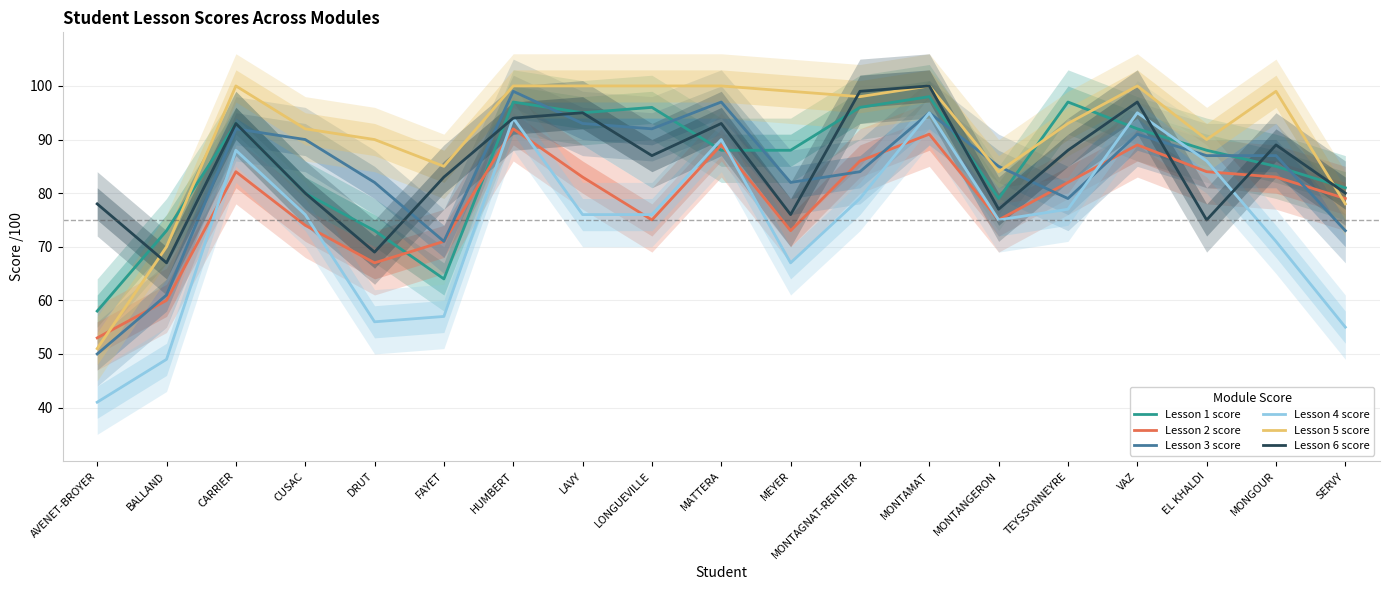

What is the approximate value of Lesson 4 score at SERVY?

55